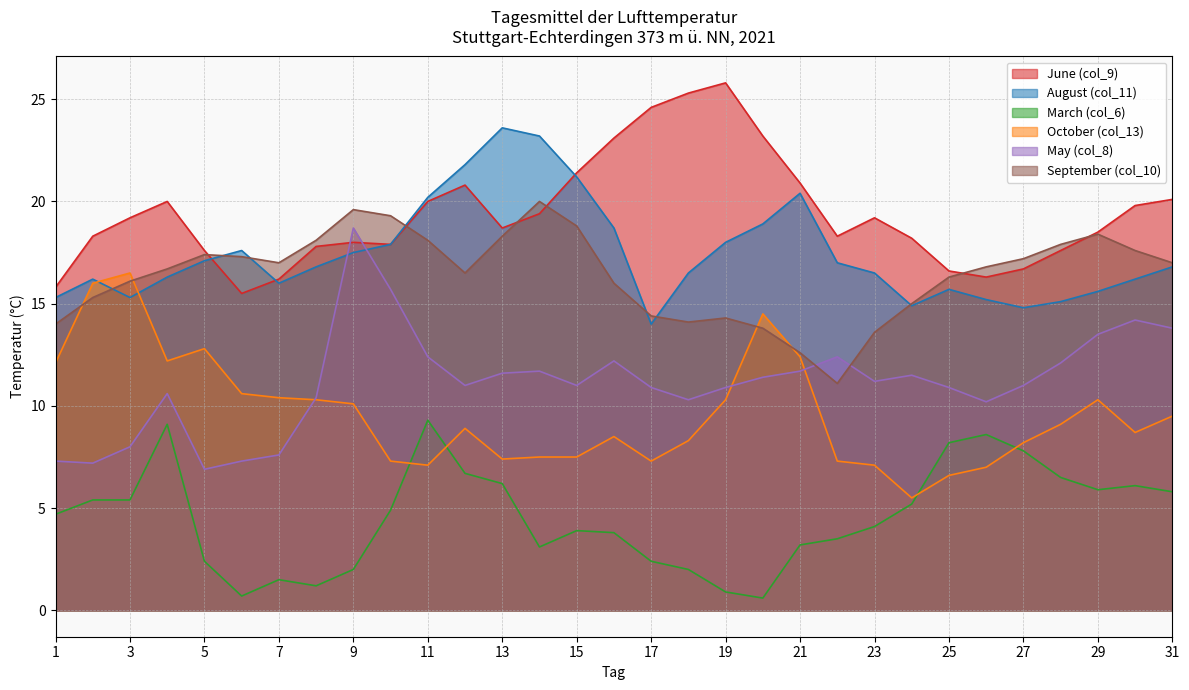

Which series has the largest total across all categories?

June (col_9)